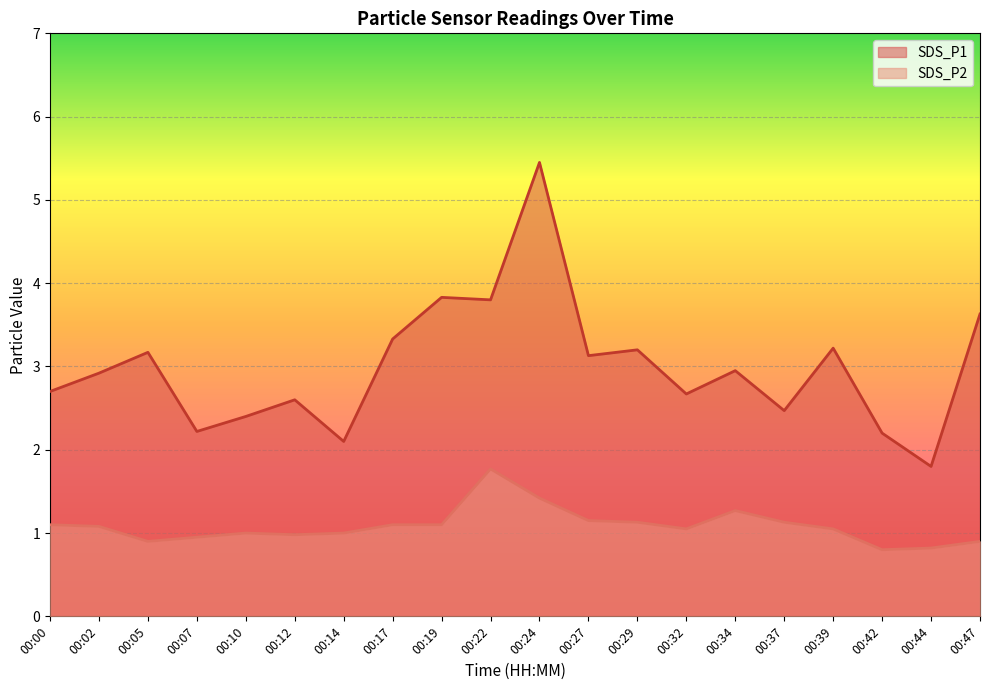

At which category does SDS_P2 reach its first local valley?

00:05